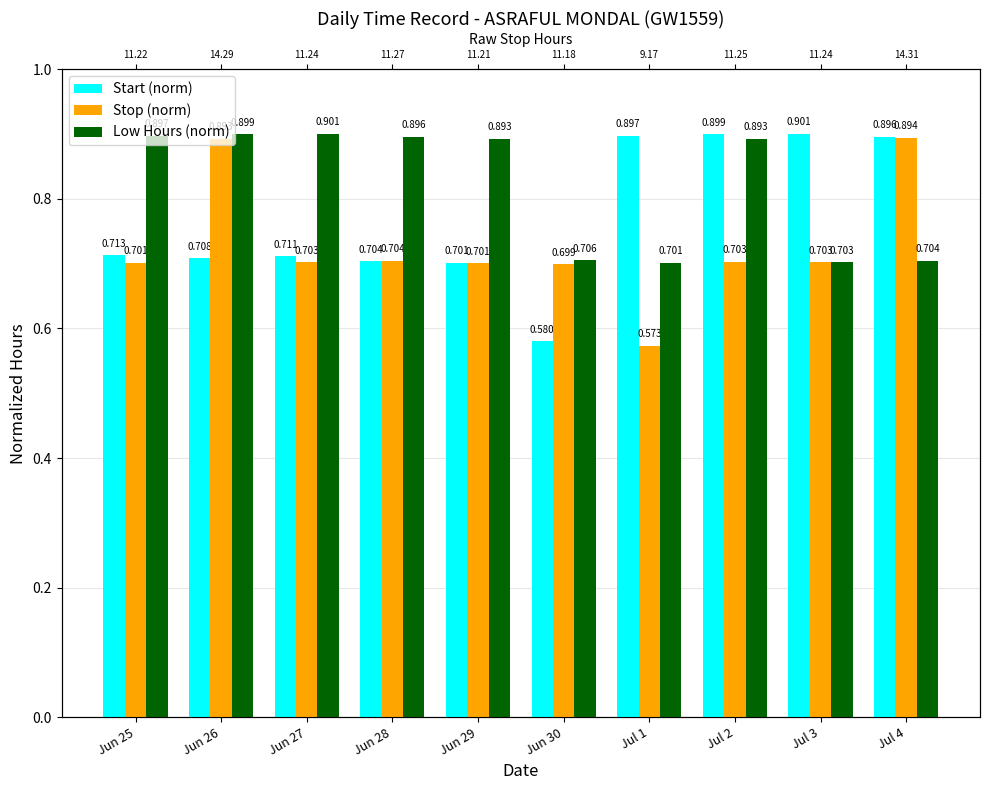

What is the greatest value displayed?

0.9